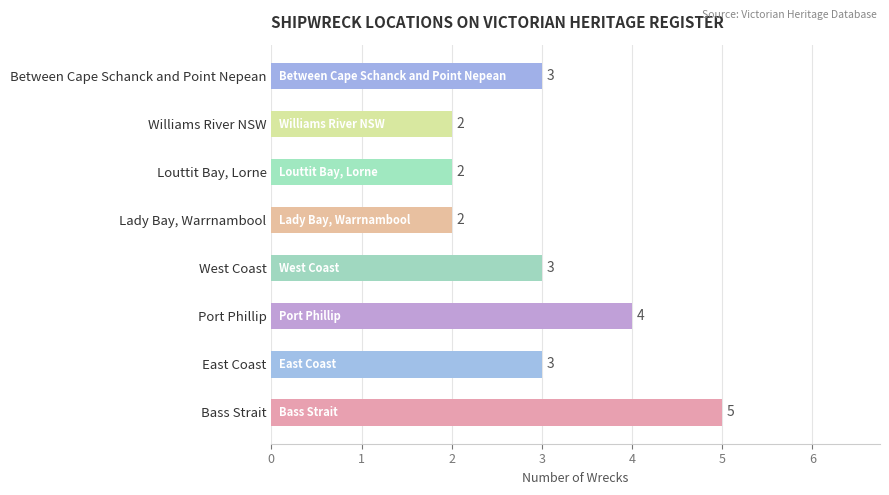

Which label corresponds to the largest value in the chart?

Bass Strait